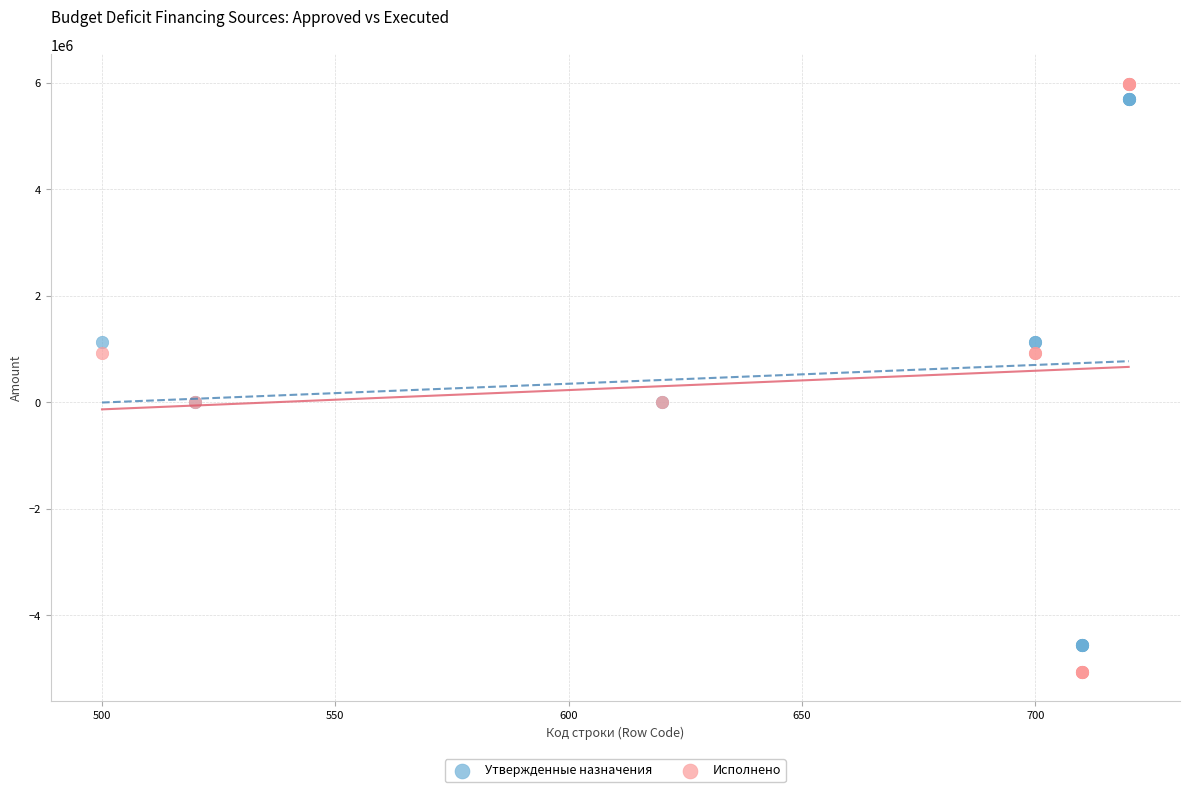

Which series has the widest spread of Y values?

Исполнено